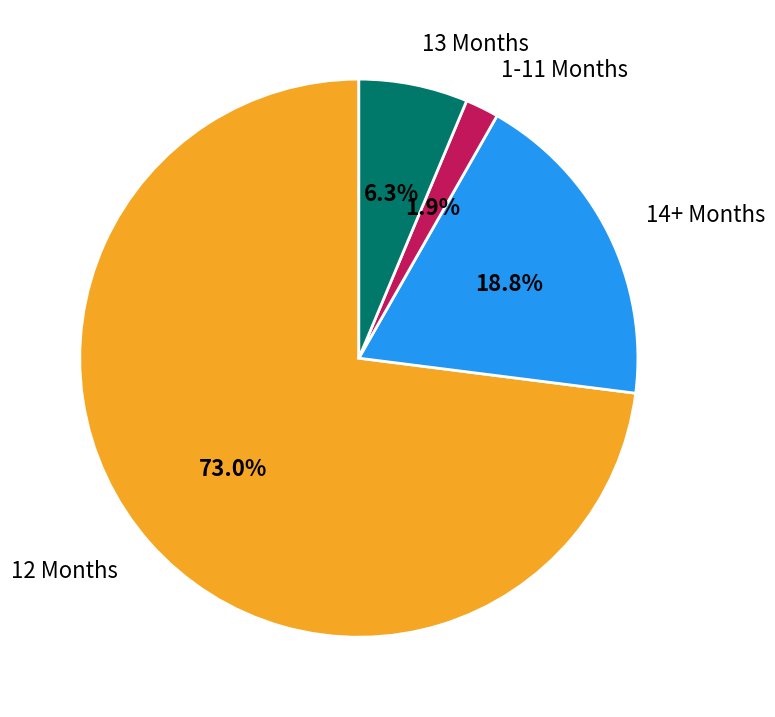

Which category has the biggest portion of the pie?

12 Months